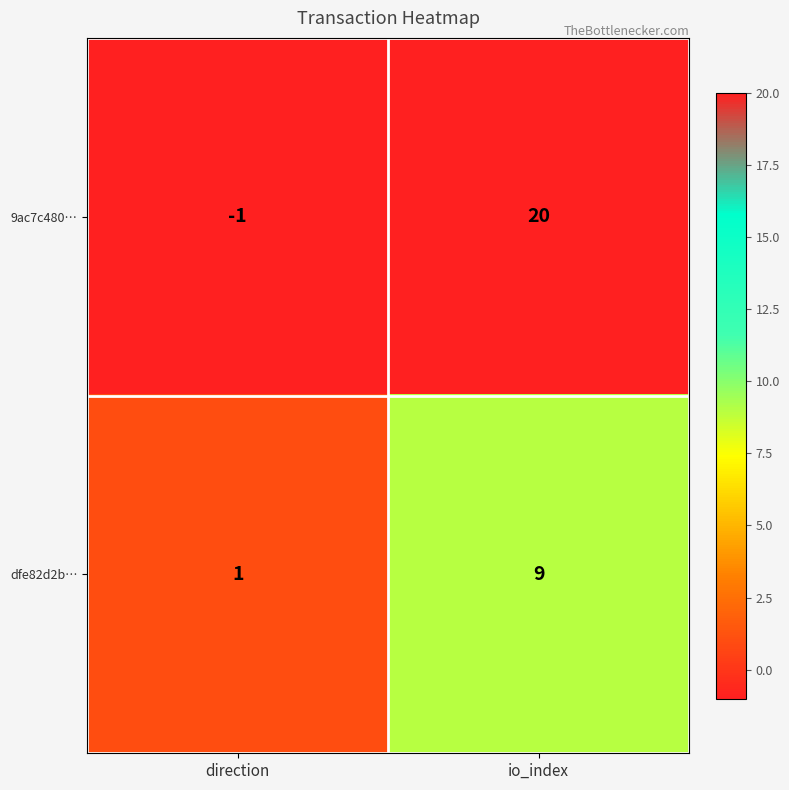

List the series in order of their overall mean, lowest first.

dfe82d2b…, 9ac7c480…